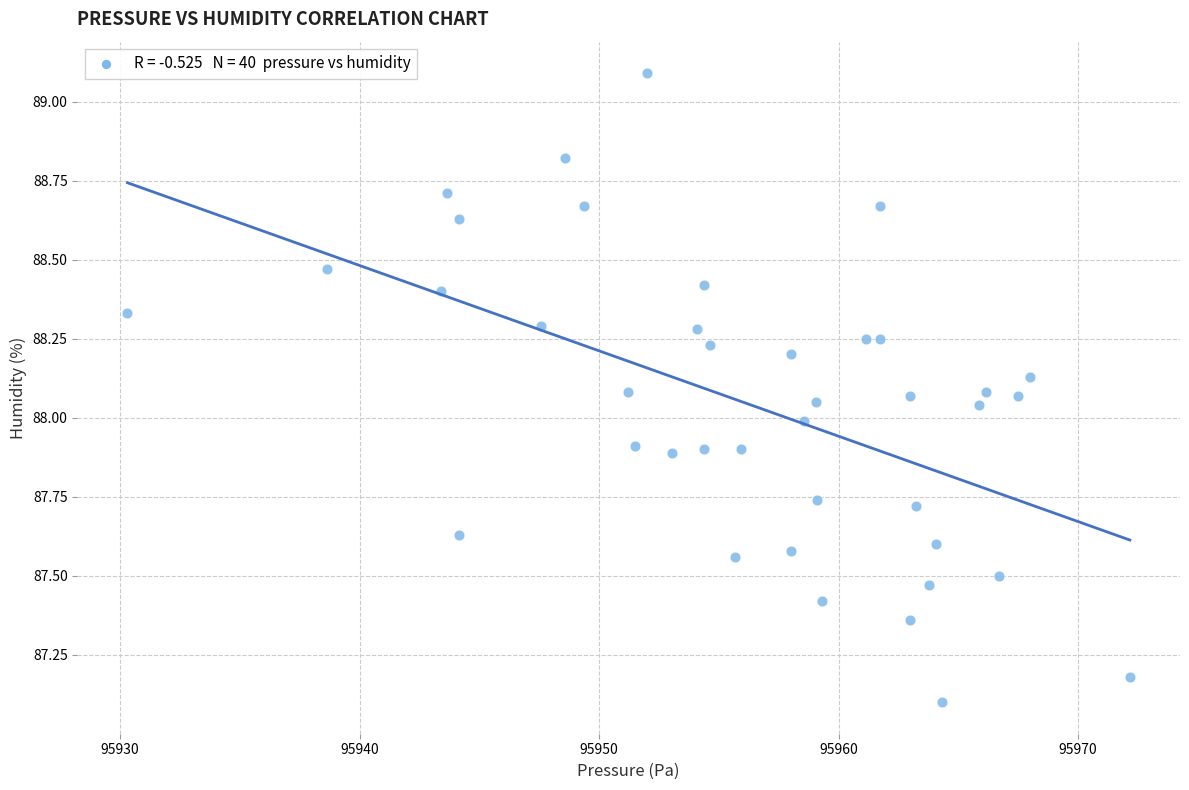

What is the range of Y values (max minus min)?

2.0